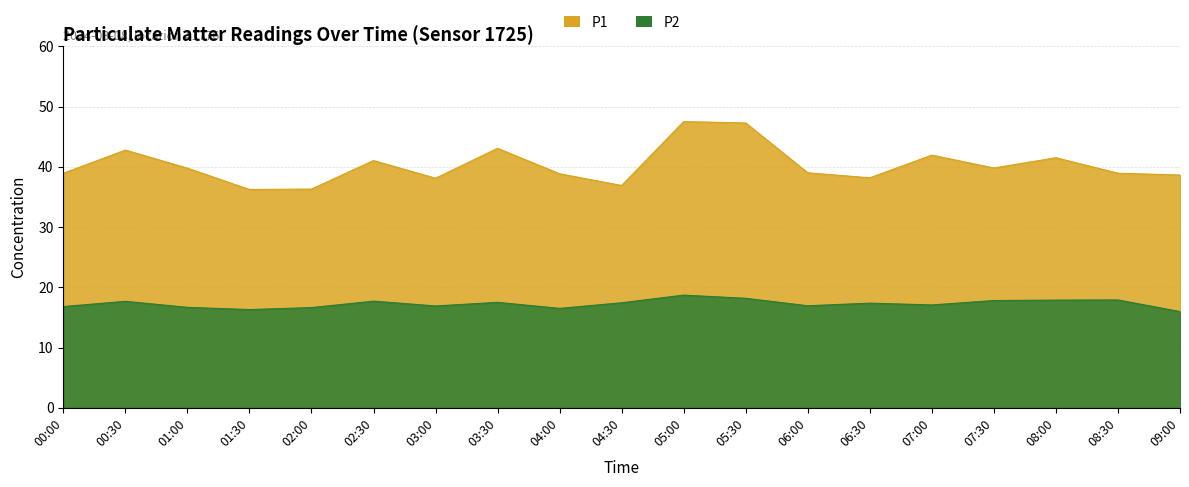

True or false: P2 and P1 cross at least once.

False